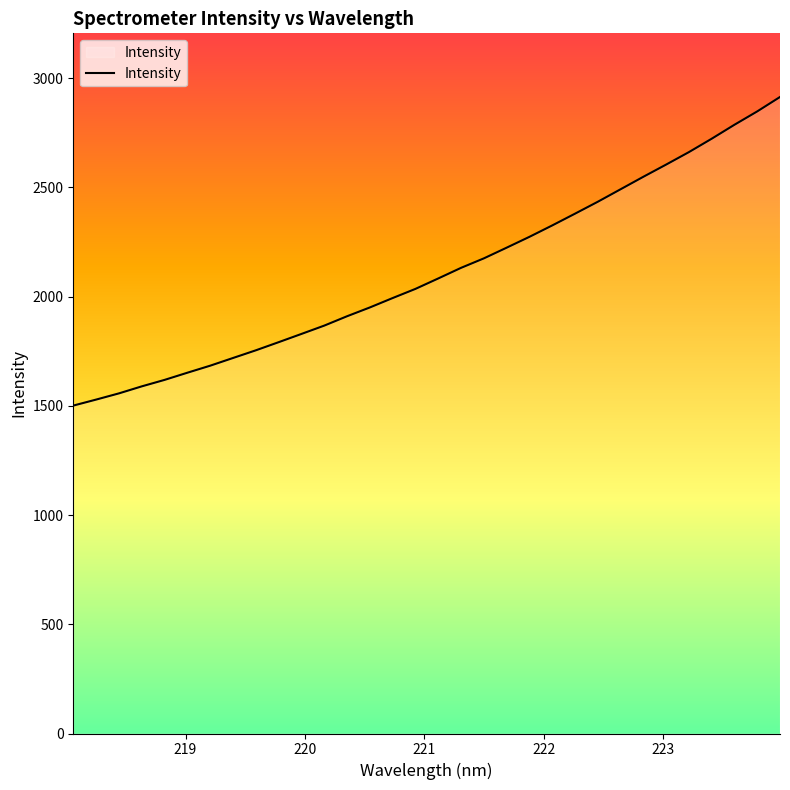

What is the greatest value displayed?

2913.5